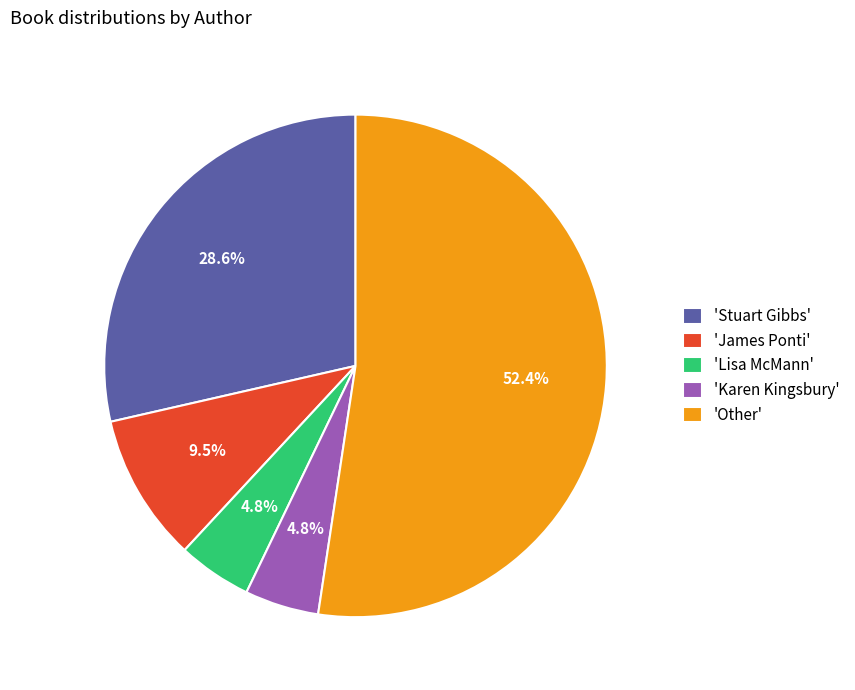

What is the largest slice in the pie chart?

'Other'